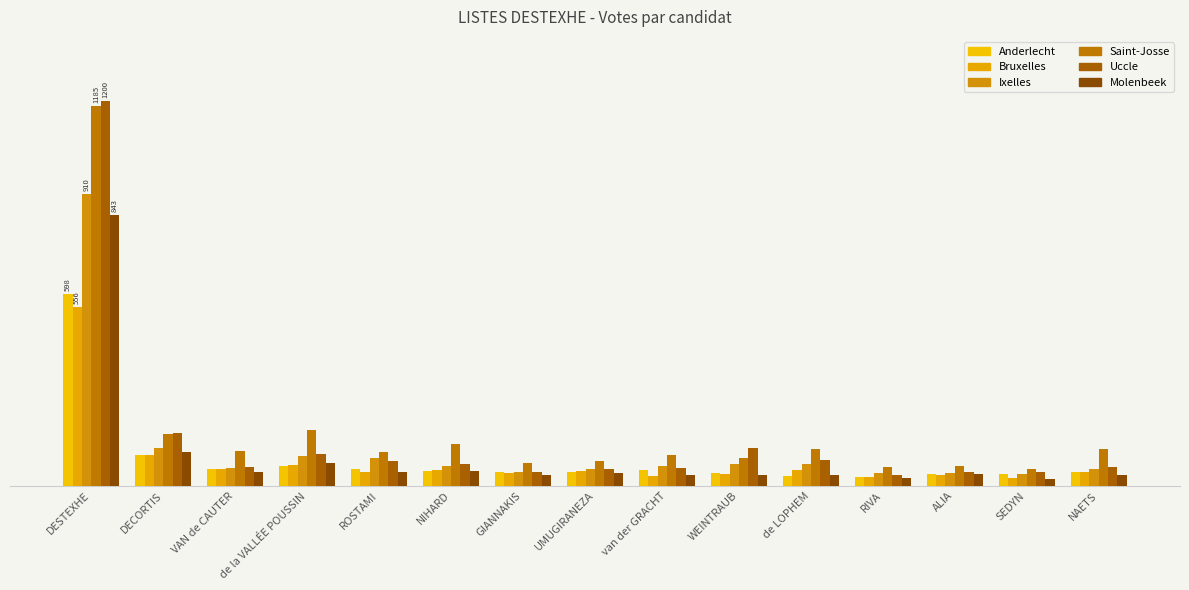

What is the total value across all series at GIANNAKIS?

272